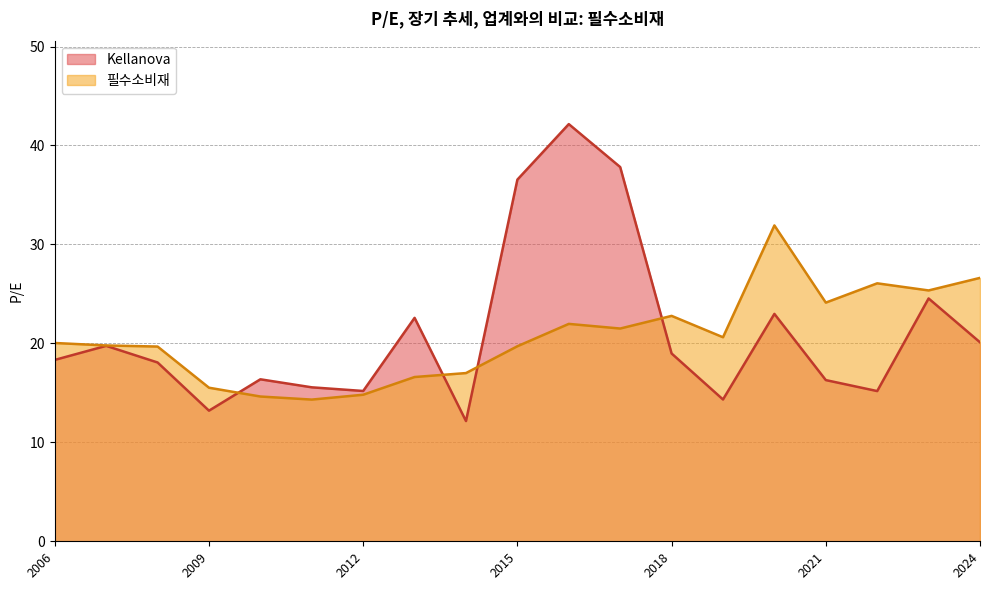

Does the chart have visible grid lines?

Yes